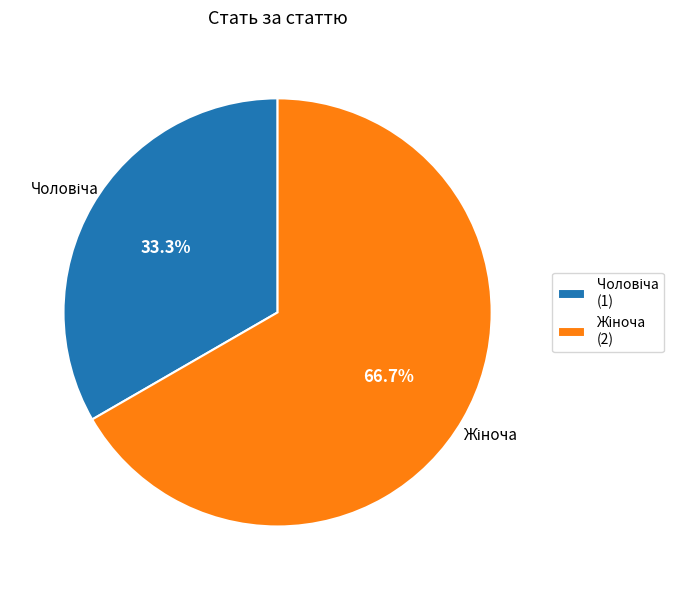

Is there a majority slice in this chart?

Yes